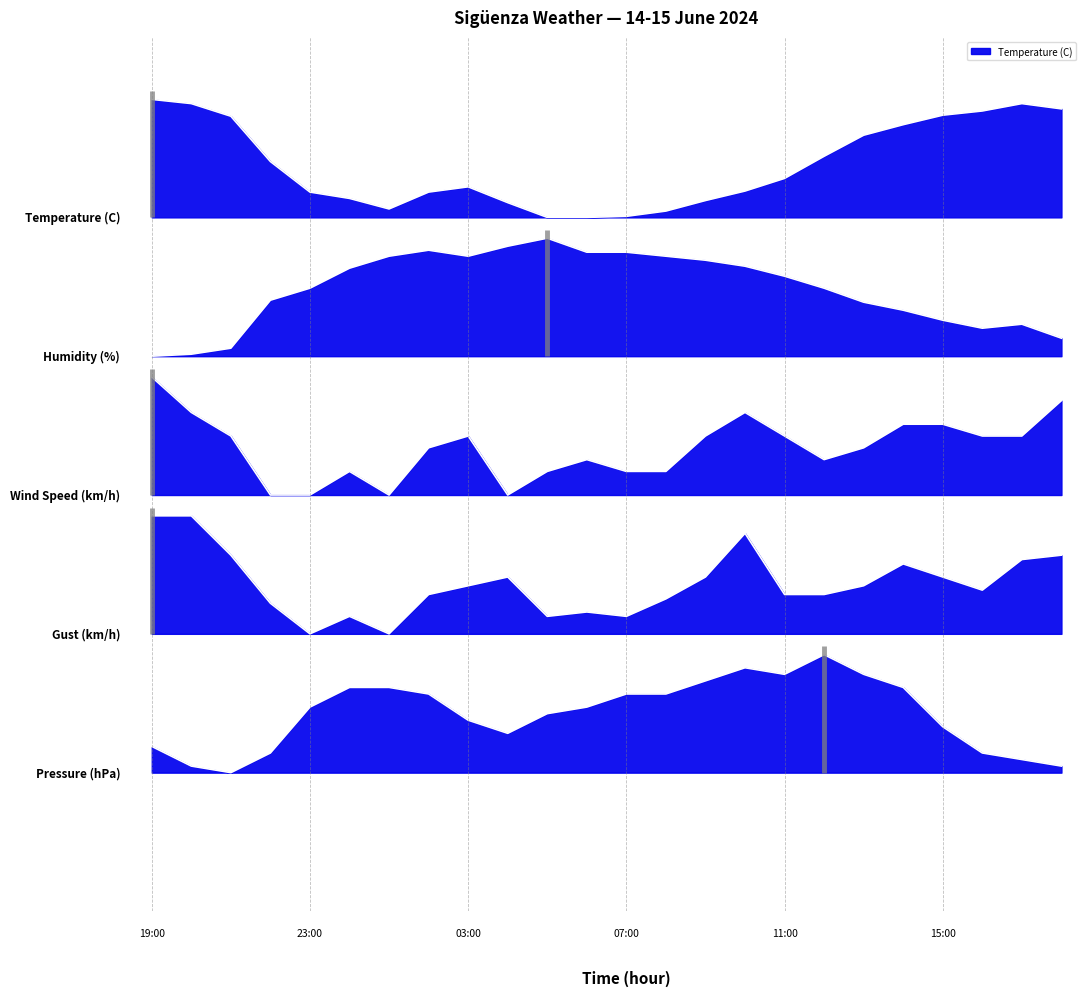

What is the minimum value shown in the chart?

0.2